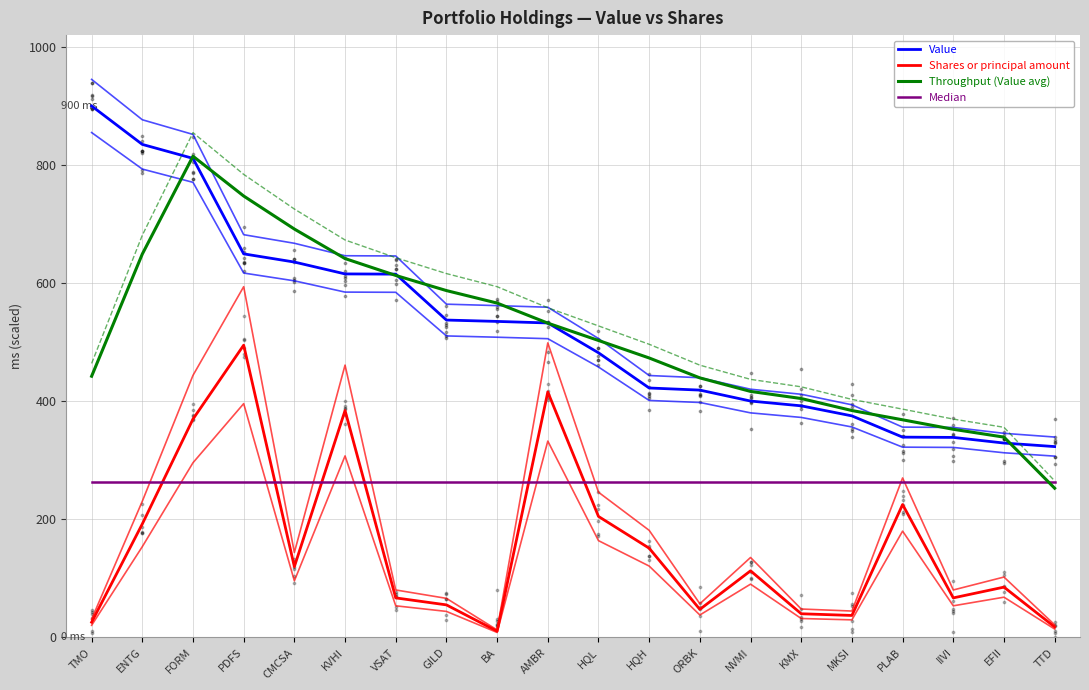

At which category is the sum across all series the highest?

FORM